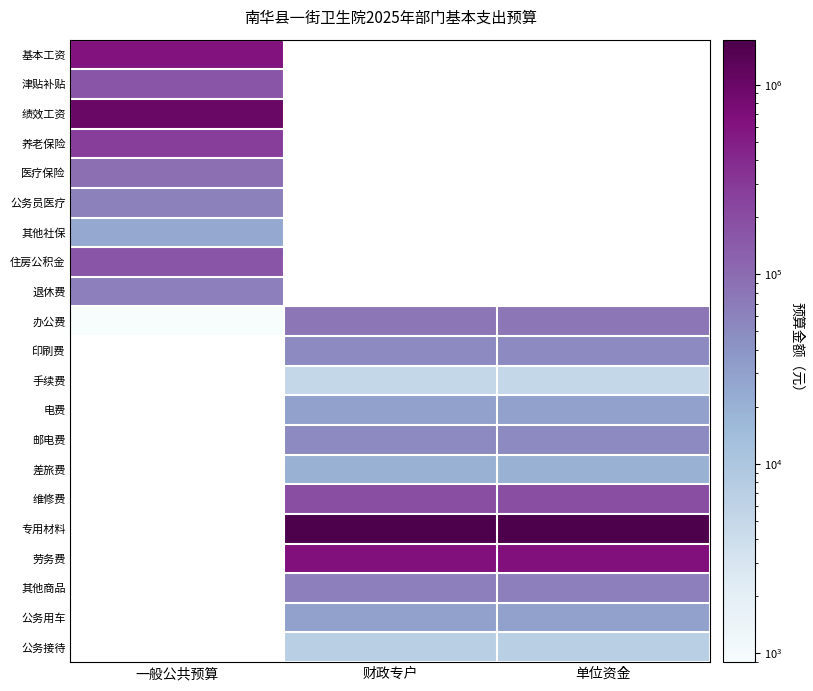

Which series has the widest spread of values?

办公费